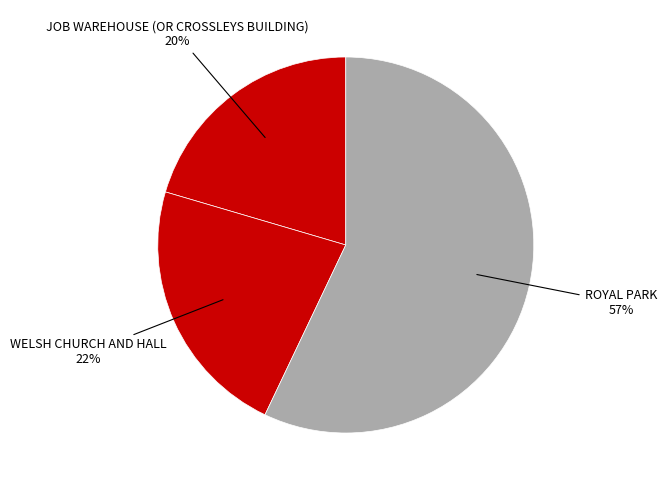

To the nearest percent, what portion does JOB WAREHOUSE (OR CROSSLEYS BUILDING) represent?

20%